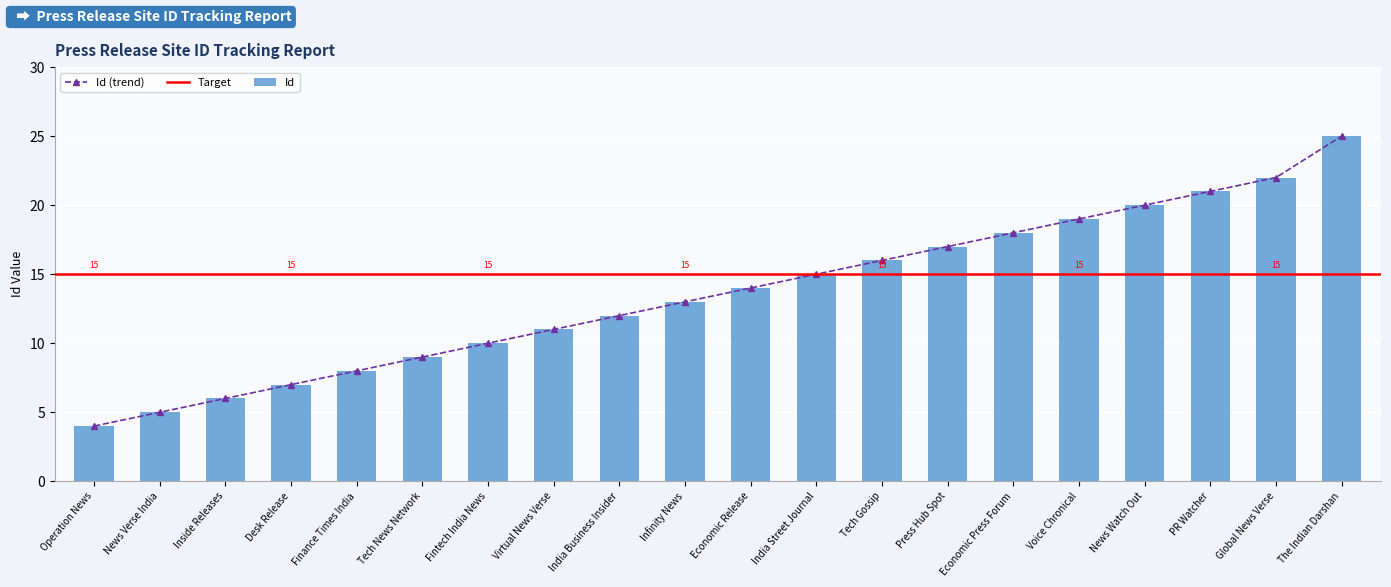

Which label corresponds to the smallest value in the chart?

Operation News